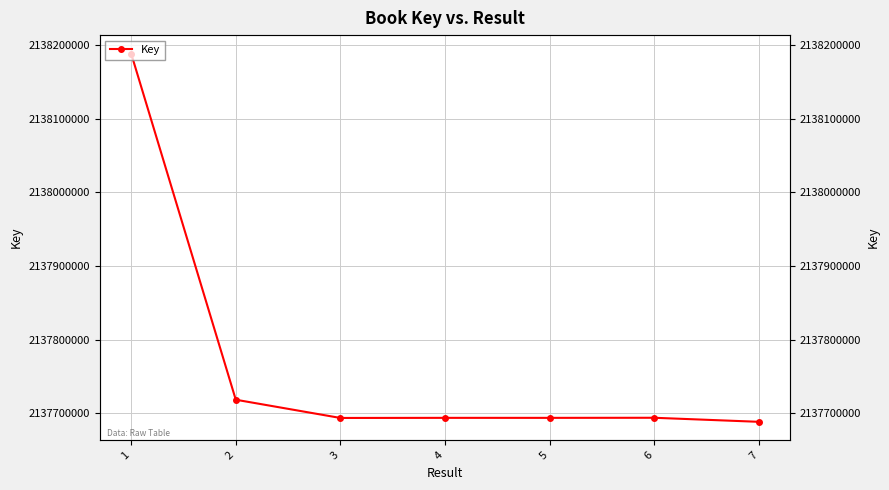

True or false: the data has more than 1 interior local peaks.

True